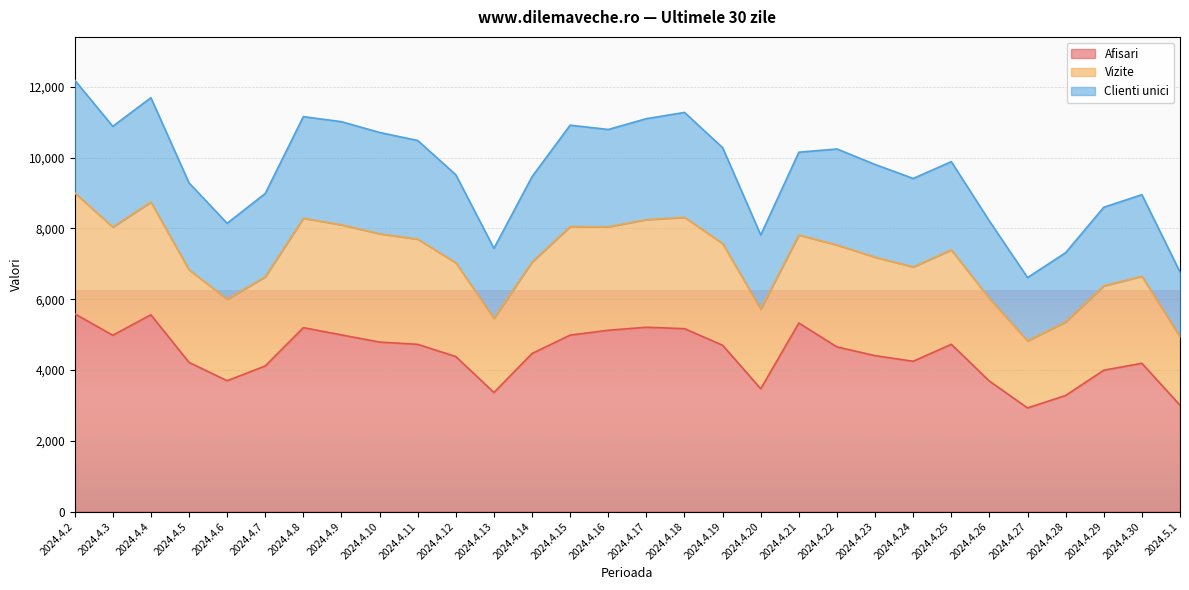

What position from the right is 2024.4.20?

12